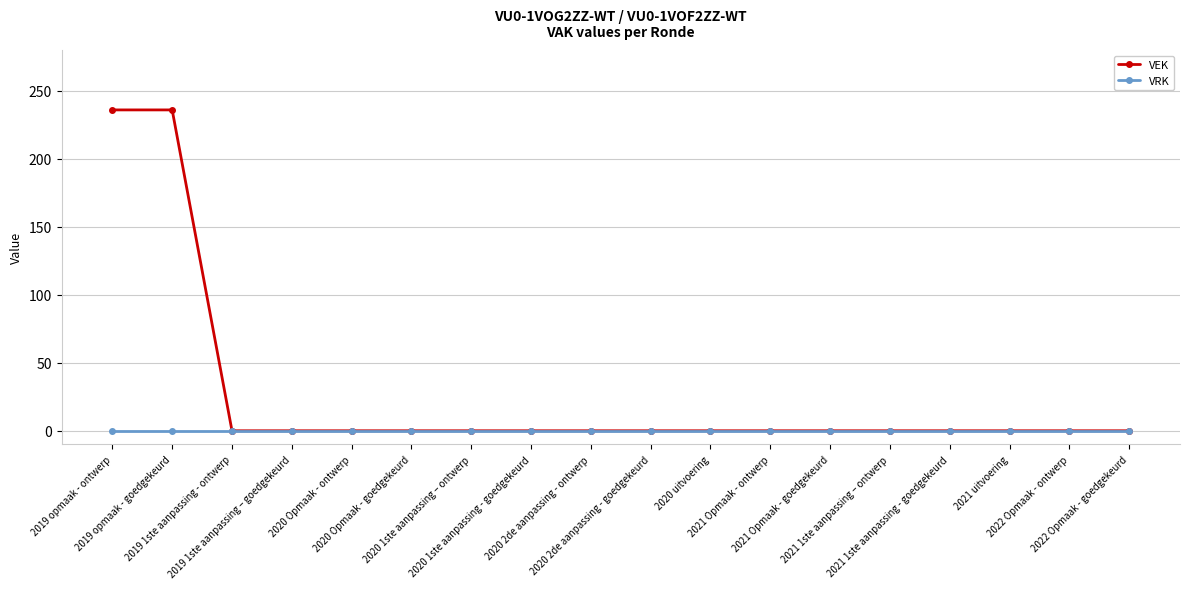

Reading left to right, list all the values displayed in this chart.

VEK: 2019 opmaak - ontwerp=236	2019 opmaak - goedgekeurd=236	2019 1ste aanpassing - ontwerp=0	2019 1ste aanpassing – goedgekeurd=0	2020 Opmaak - ontwerp=0	2020 Opmaak - goedgekeurd=0	2020 1ste aanpassing – ontwerp=0	2020 1ste aanpassing - goedgekeurd=0	2020 2de aanpassing - ontwerp=0	2020 2de aanpassing - goedgekeurd=0	2020 uitvoering=0	2021 Opmaak - ontwerp=0	2021 Opmaak - goedgekeurd=0	2021 1ste aanpassing – ontwerp=0	2021 1ste aanpassing - goedgekeurd=0	2021 uitvoering=0	2022 Opmaak - ontwerp=0	2022 Opmaak - goedgekeurd=0
VRK: 2019 opmaak - ontwerp=0	2019 opmaak - goedgekeurd=0	2019 1ste aanpassing - ontwerp=0	2019 1ste aanpassing – goedgekeurd=0	2020 Opmaak - ontwerp=0	2020 Opmaak - goedgekeurd=0	2020 1ste aanpassing – ontwerp=0	2020 1ste aanpassing - goedgekeurd=0	2020 2de aanpassing - ontwerp=0	2020 2de aanpassing - goedgekeurd=0	2020 uitvoering=0	2021 Opmaak - ontwerp=0	2021 Opmaak - goedgekeurd=0	2021 1ste aanpassing – ontwerp=0	2021 1ste aanpassing - goedgekeurd=0	2021 uitvoering=0	2022 Opmaak - ontwerp=0	2022 Opmaak - goedgekeurd=0